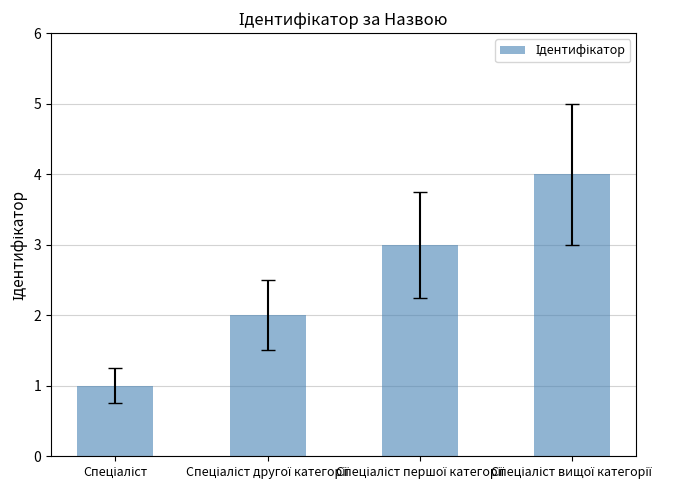

What is the sum of all values?

10